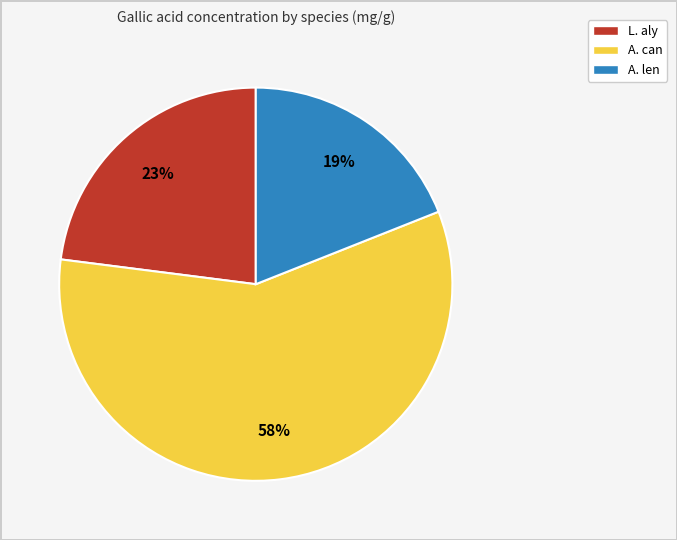

To the nearest percent, what portion does A. len represent?

19%